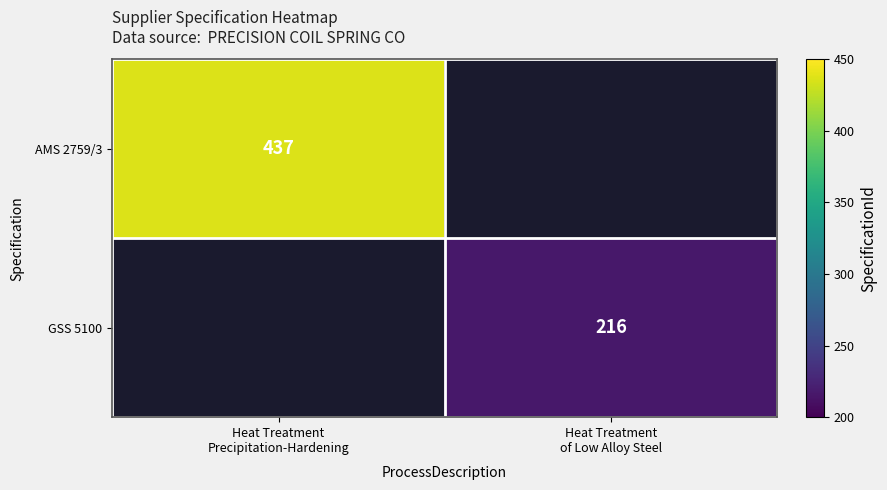

Rank the series at Heat Treatment Precipitation-Hardening from highest to lowest value.

AMS 2759/3, GSS 5100